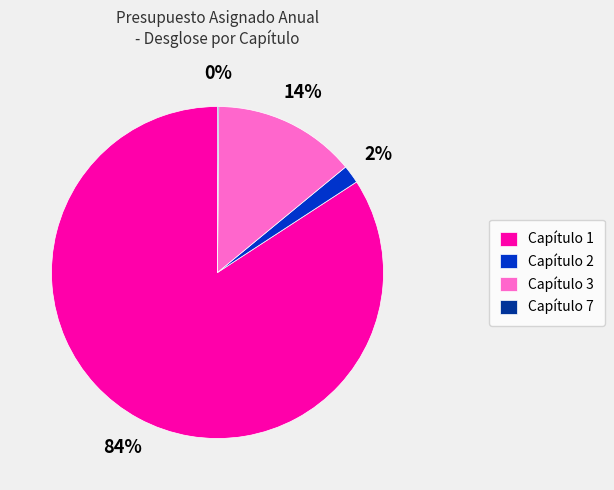

To the nearest percent, what is the difference between the Capítulo 3 and Capítulo 1 slice percentages?

70%